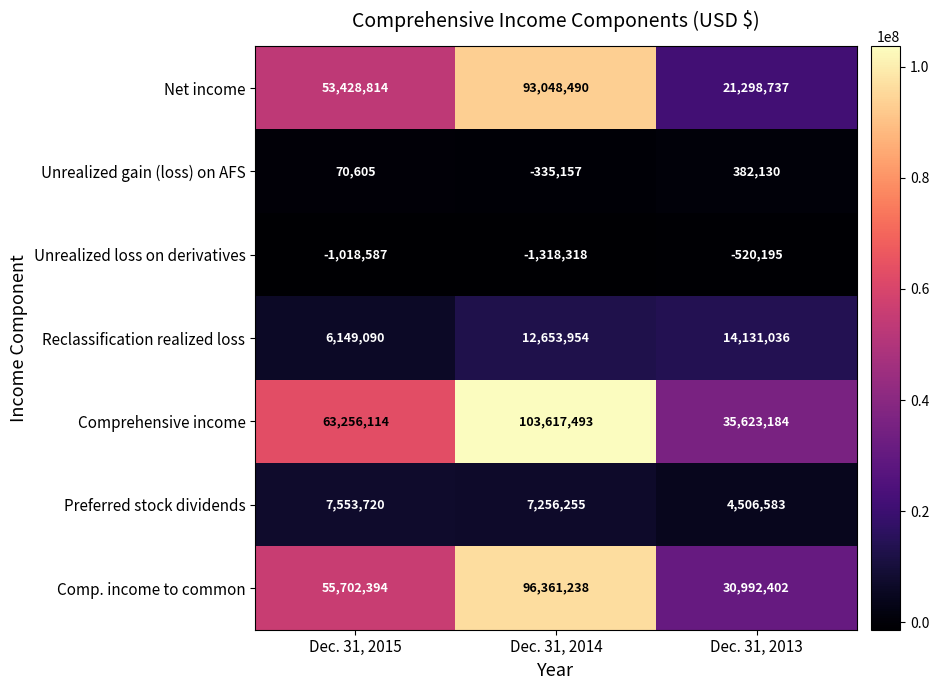

What is the sum of the Comp. income to common values at Dec. 31, 2014 and Dec. 31, 2013?

127353640